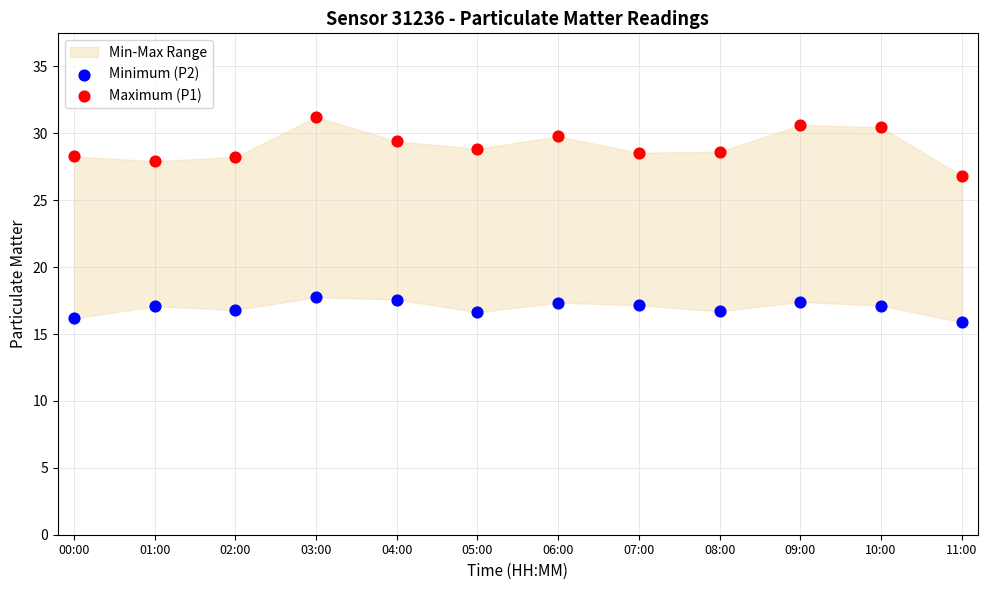

Which series reaches the maximum Y coordinate?

Maximum (P1)